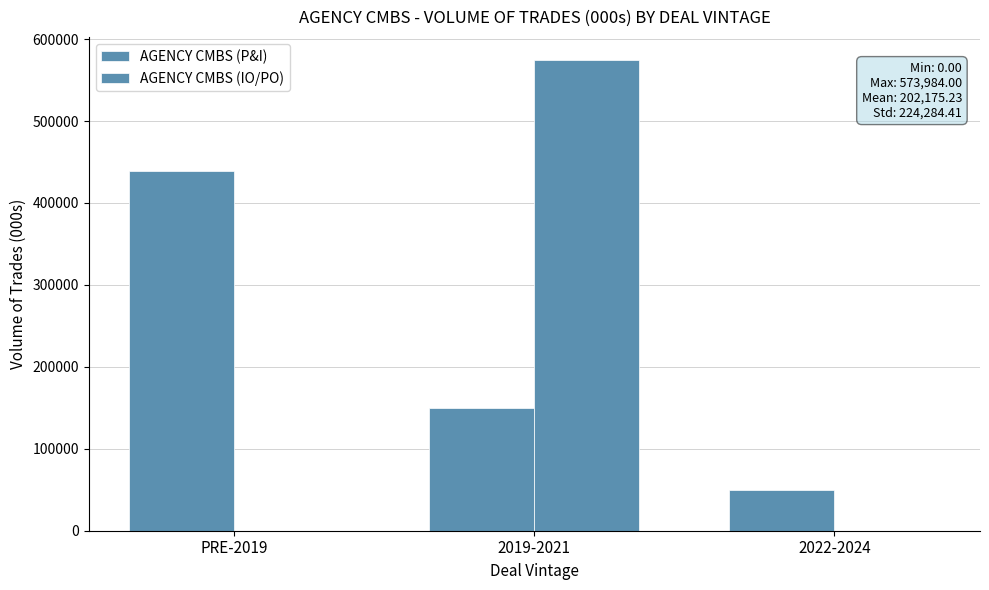

Which category has the highest value across all series?

2019-2021